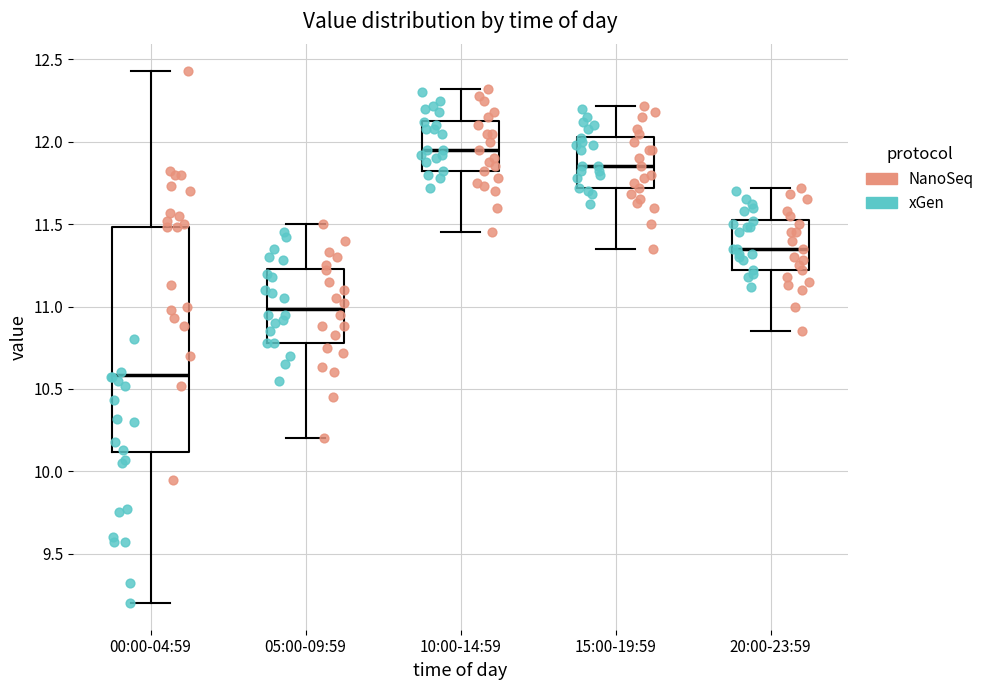

Comparing the boxes themselves (not the whiskers), which one is the tallest?

00:00-04:59